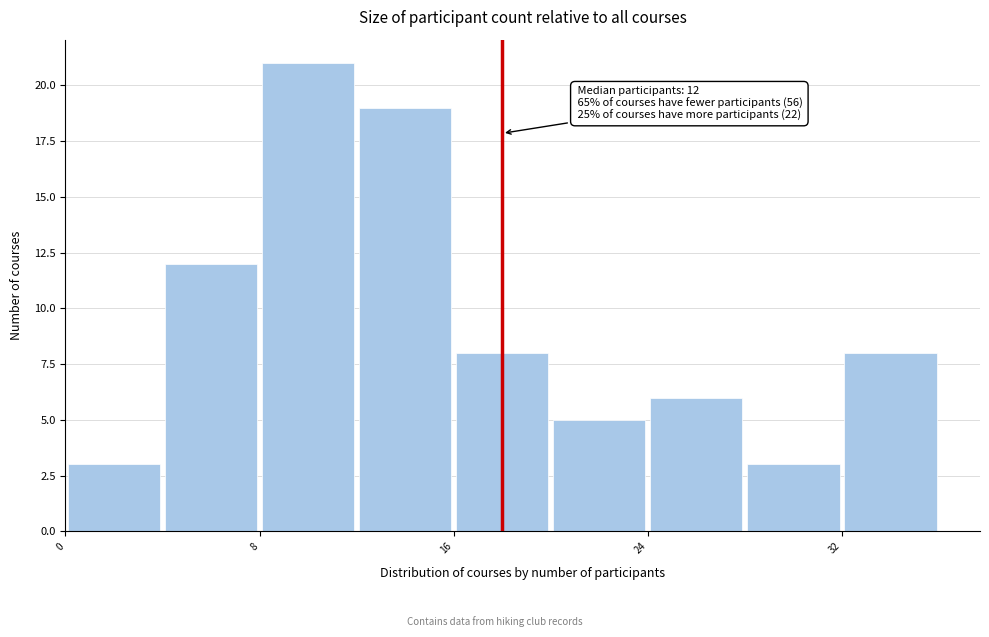

Which range on the x-axis has the tallest bar?

8 to 12